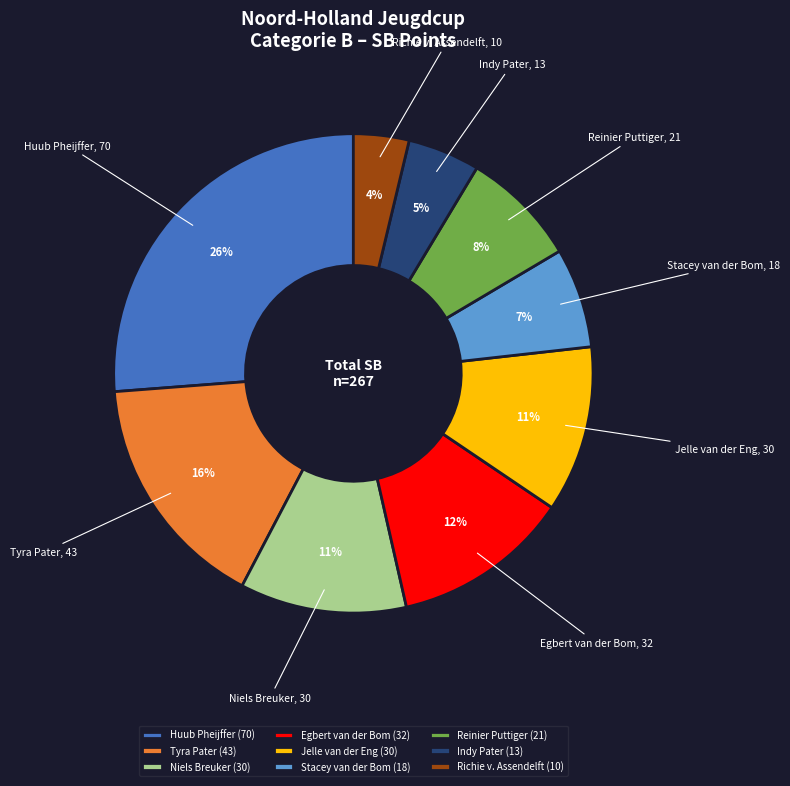

What is the largest slice in the pie chart?

Huub Pheijffer